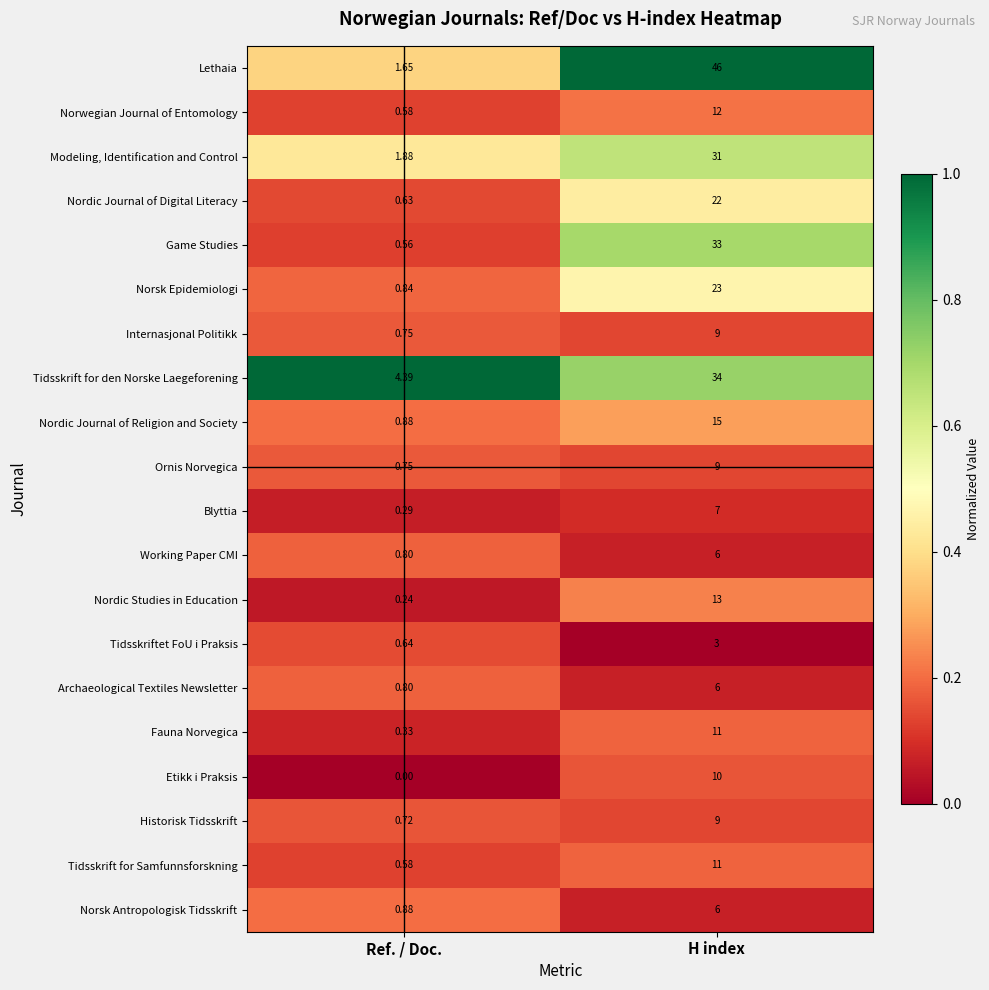

At which label is Internasjonal Politikk closest to 4?

Ref. / Doc.